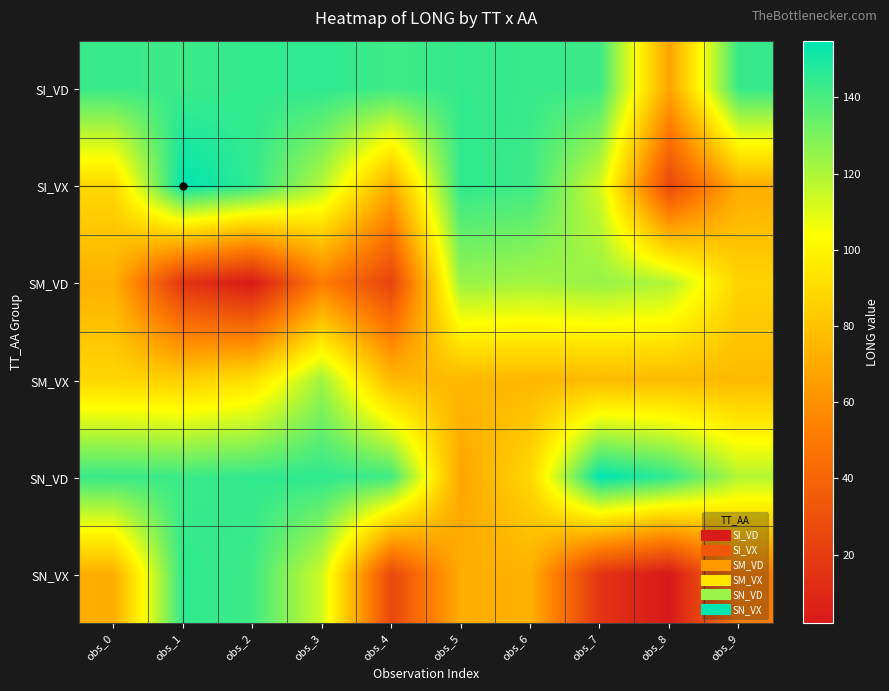

Which series has the largest range (max minus min)?

SN_VX